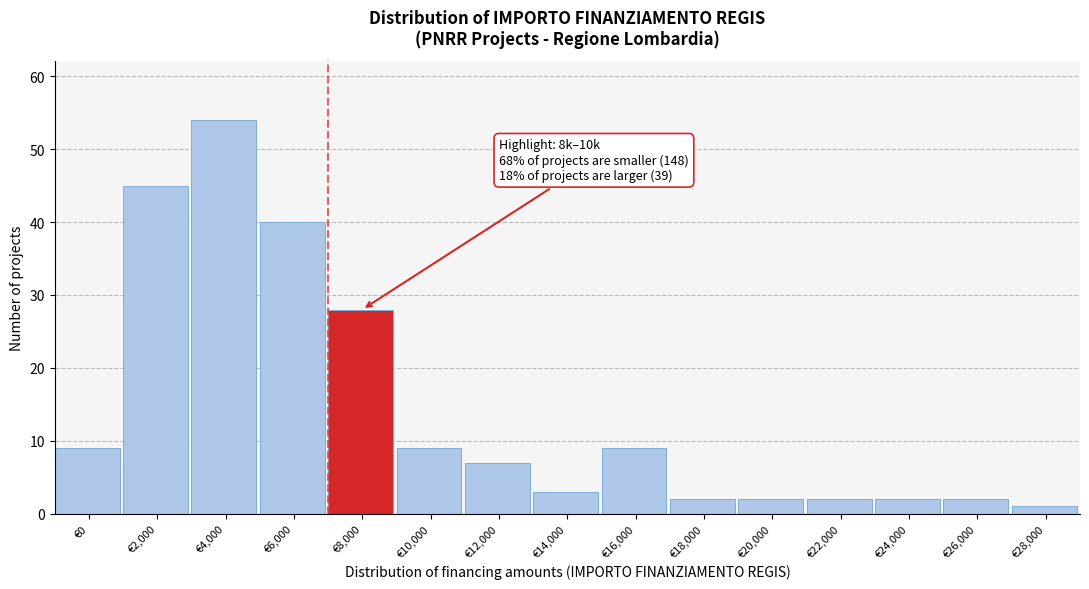

Reading left to right, what are all the values shown in this chart?

€0=9	€2,000=45	€4,000=54	€6,000=40	€8,000=28	€10,000=9	€12,000=7	€14,000=3	€16,000=9	€18,000=2	€20,000=2	€22,000=2	€24,000=2	€26,000=2	€28,000=1